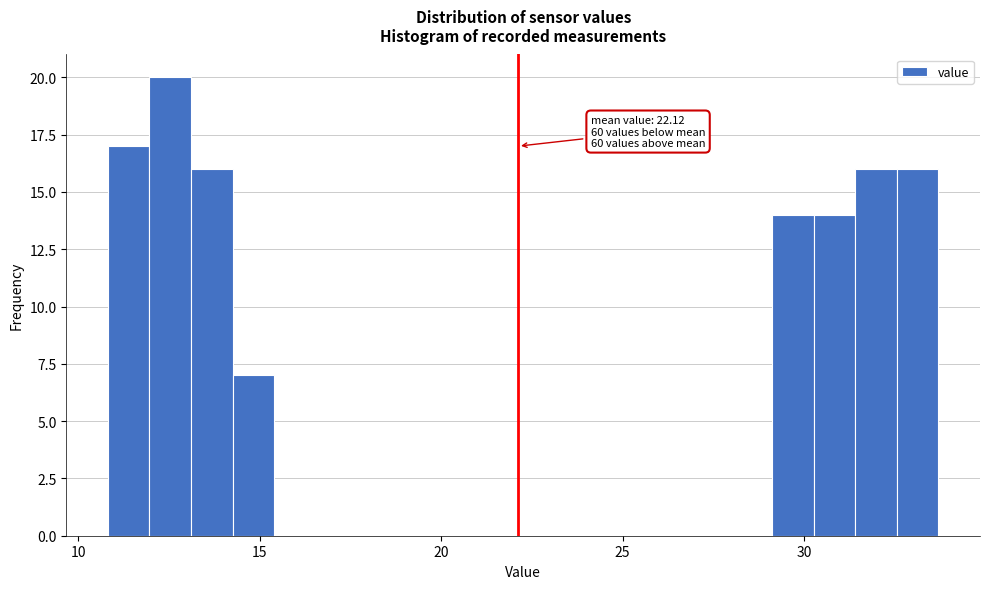

Read against the x-axis, roughly where is the centre of the tallest bar?

12.5